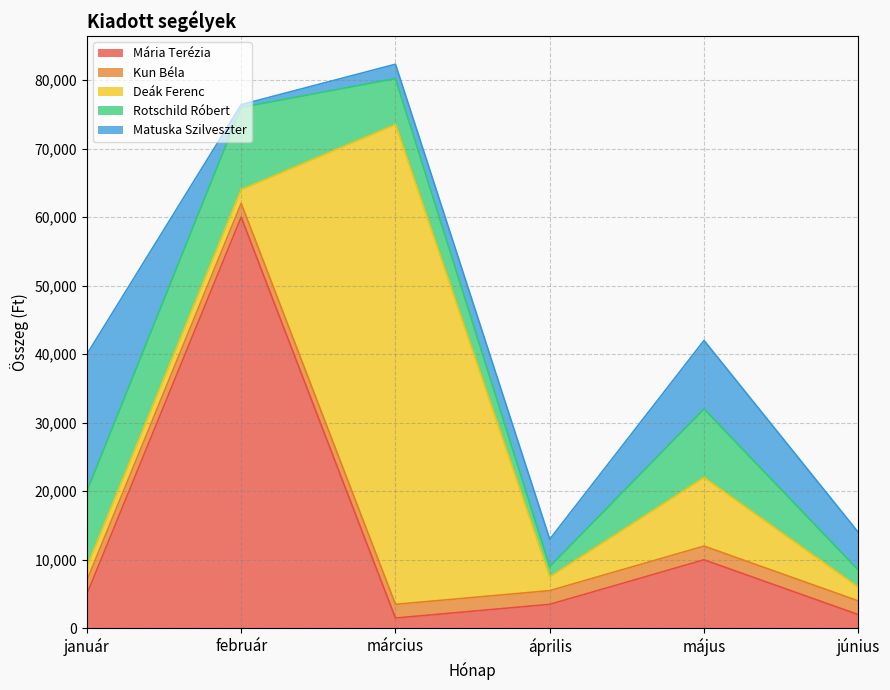

Which series has the largest range (max minus min)?

Deák Ferenc